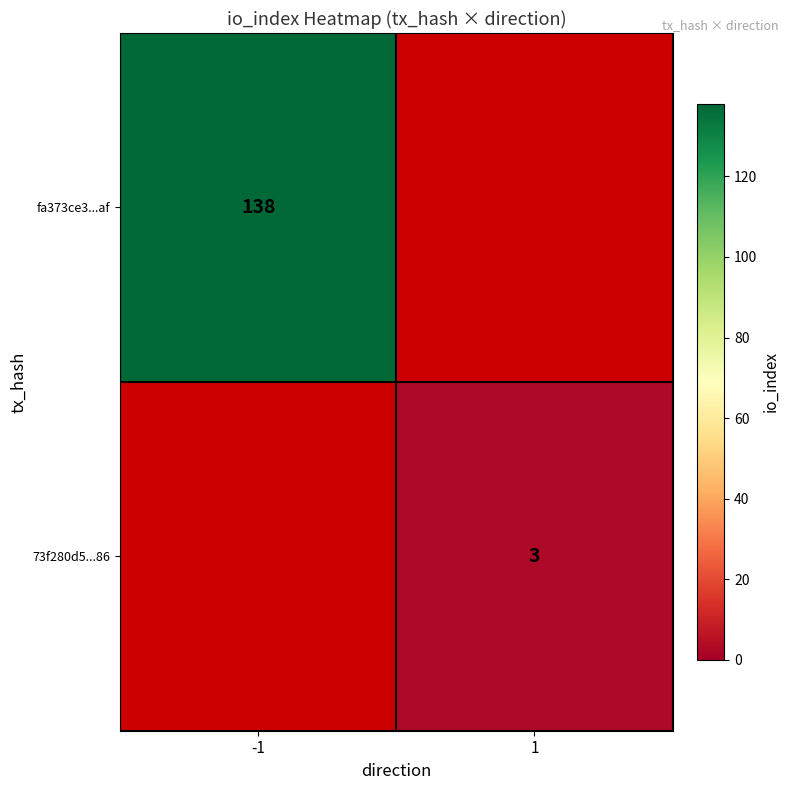

The fa373ce3...af series shows 138 at -1. True or false?

True